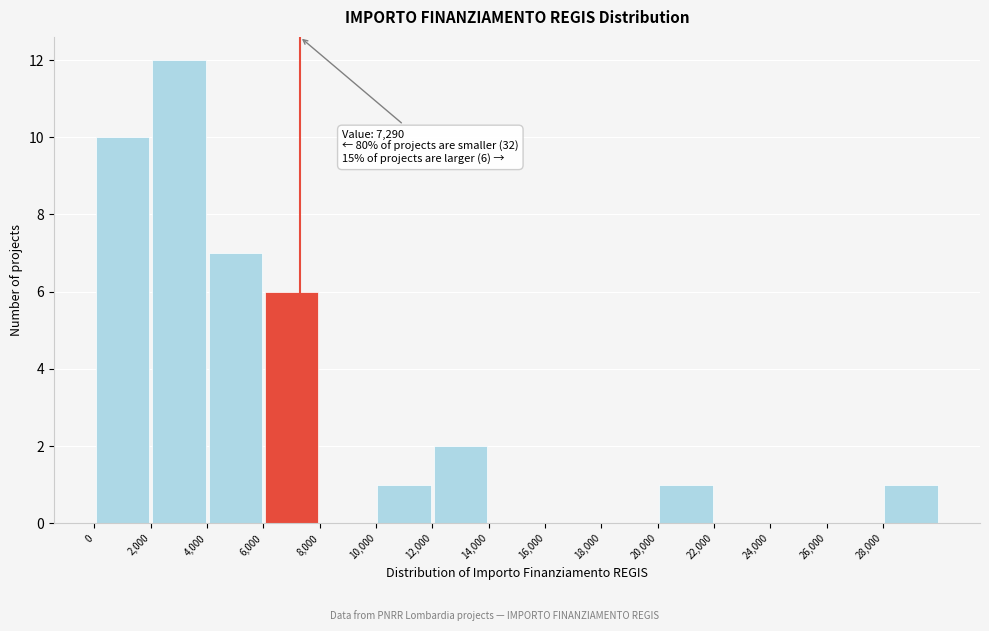

Which range on the x-axis has the tallest bar?

2000 to 4000